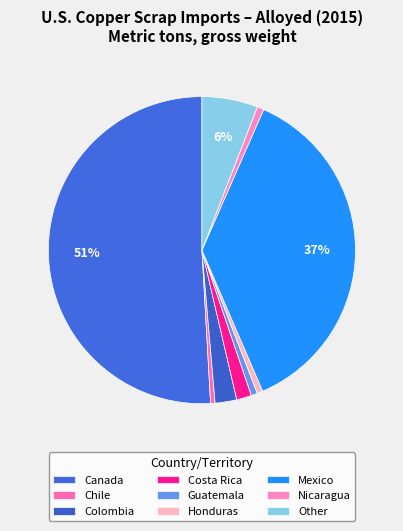

What is the largest slice in the pie chart?

Canada